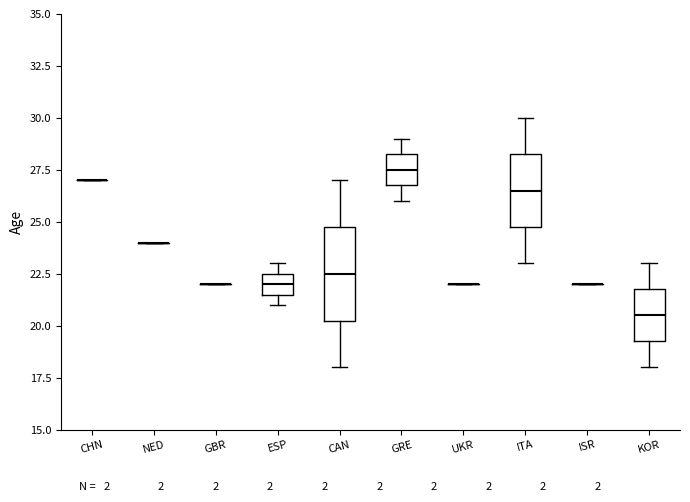

Reading left to right, read every box against the y-axis: the position of its median line, the range the box covers, and the ends of its whiskers. The values are not printed on the chart, so give them approximately, as read against the axis.

CHN: box collapsed to a line at 27.0, whiskers 27.0 to 27.0
NED: box collapsed to a line at 24.0, whiskers 24.0 to 24.0
GBR: box collapsed to a line at 22.0, whiskers 22.0 to 22.0
ESP: median 22.0, box 21.5 to 22.5, whiskers 21.0 to 23.0
CAN: median 22.5, box 20.5 to 25.0, whiskers 18.0 to 27.0
GRE: median 27.5, box 27.0 to 28.5, whiskers 26.0 to 29.0
UKR: box collapsed to a line at 22.0, whiskers 22.0 to 22.0
ITA: median 26.5, box 25.0 to 28.5, whiskers 23.0 to 30.0
ISR: box collapsed to a line at 22.0, whiskers 22.0 to 22.0
KOR: median 20.5, box 19.5 to 22.0, whiskers 18.0 to 23.0